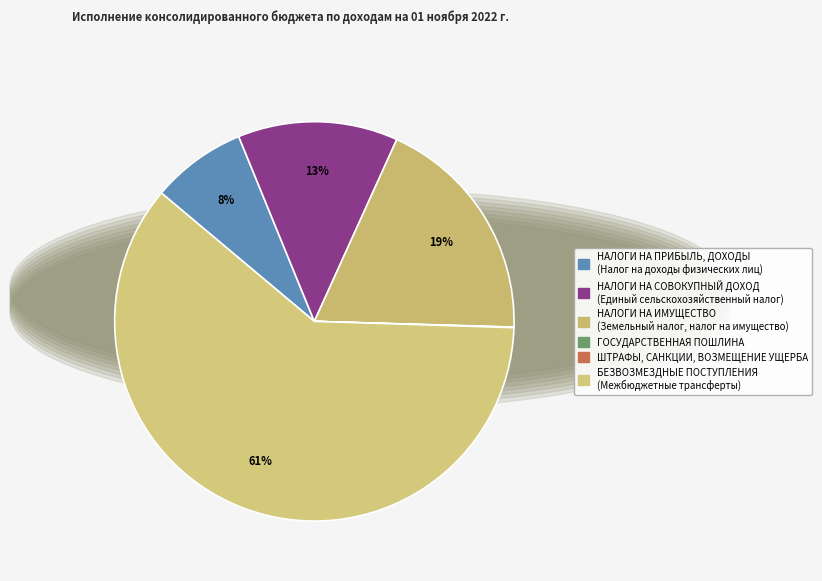

What is the majority slice?

БЕЗВОЗМЕЗДНЫЕ ПОСТУПЛЕНИЯ